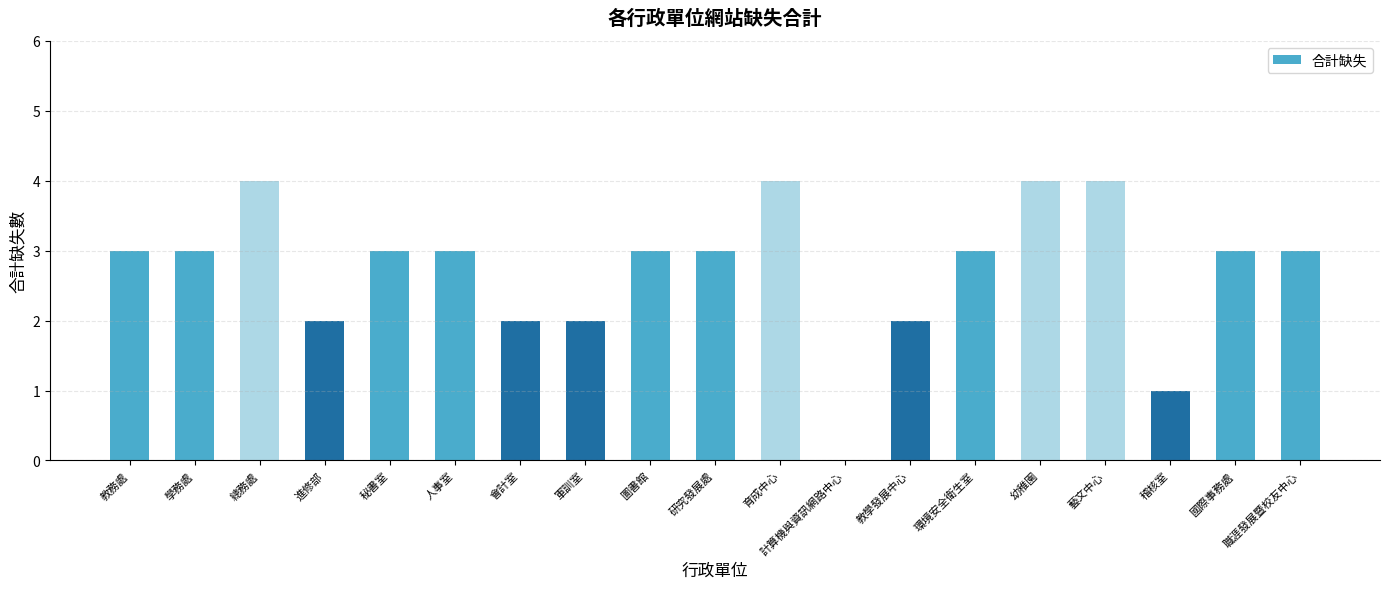

What is the change in value from 計算機與資訊網路中心 to 教學發展中心?

+2